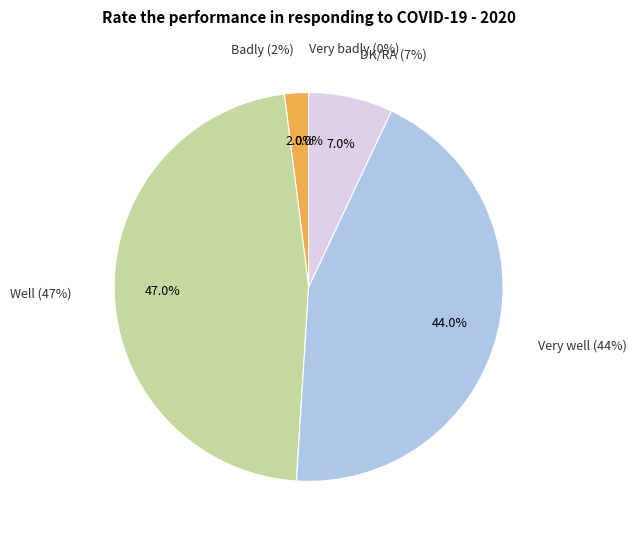

To the nearest percent, what percentage of the pie is Badly?

2%